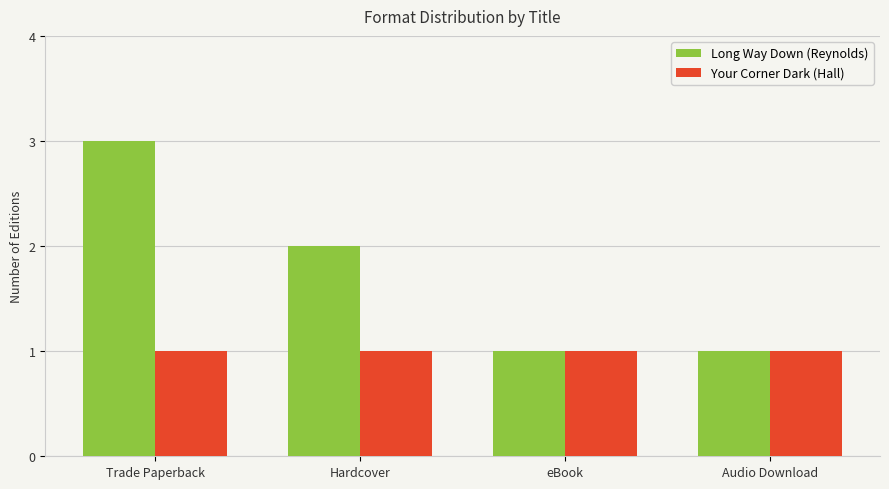

At Trade Paperback, list the series in order from largest to smallest.

Long Way Down (Reynolds), Your Corner Dark (Hall)